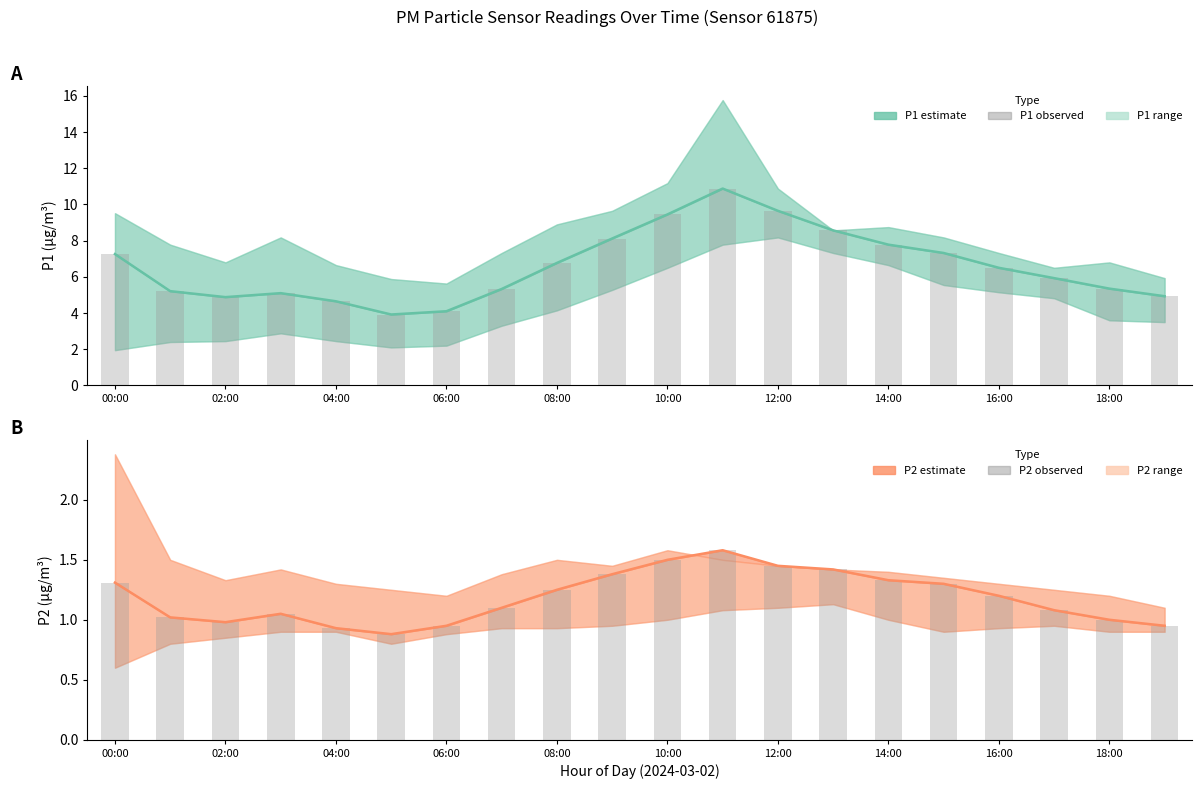

What is the label of the 13th bar from the left?

12:00